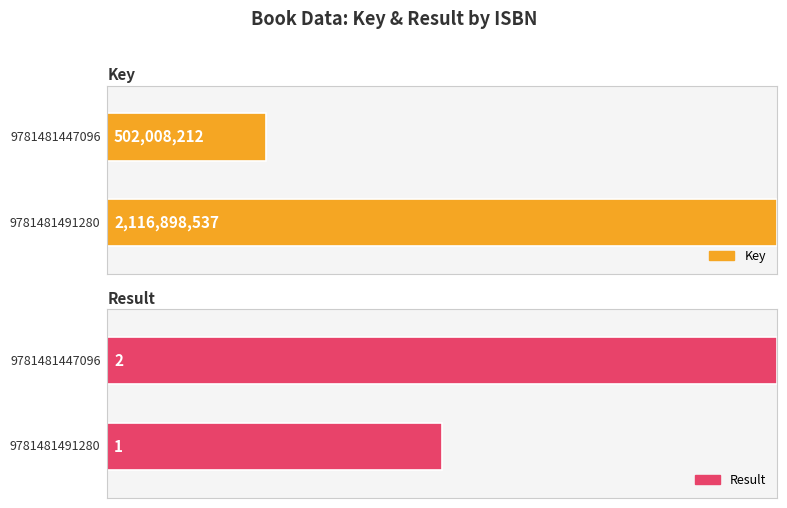

Is it true that Key equals 107522813 at 9781481447096?

False